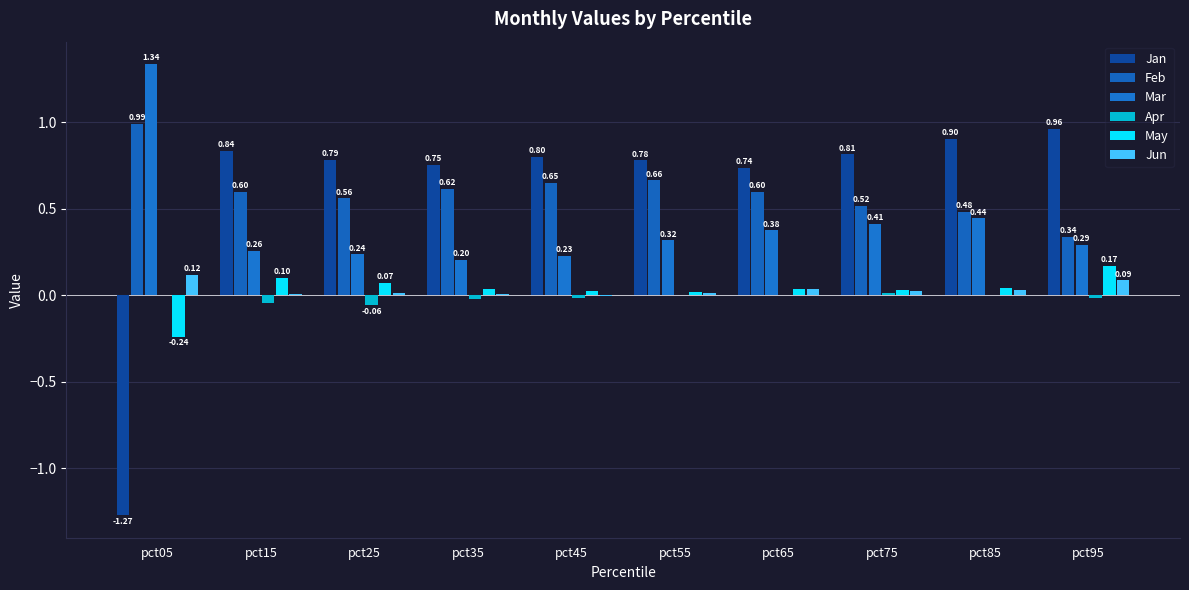

What is the sum of all Mar values?

4.1